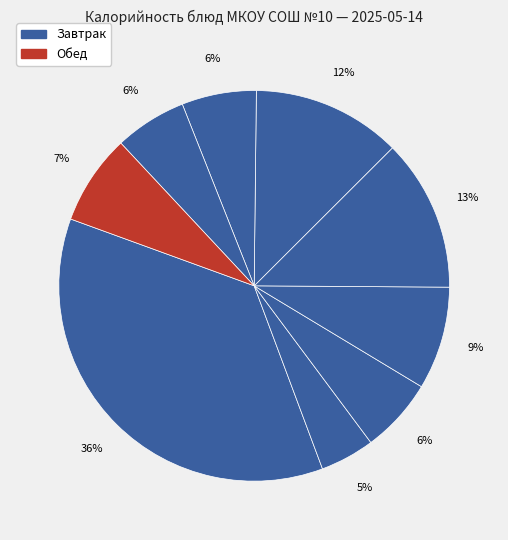

Count the number of slices in the pie.

9